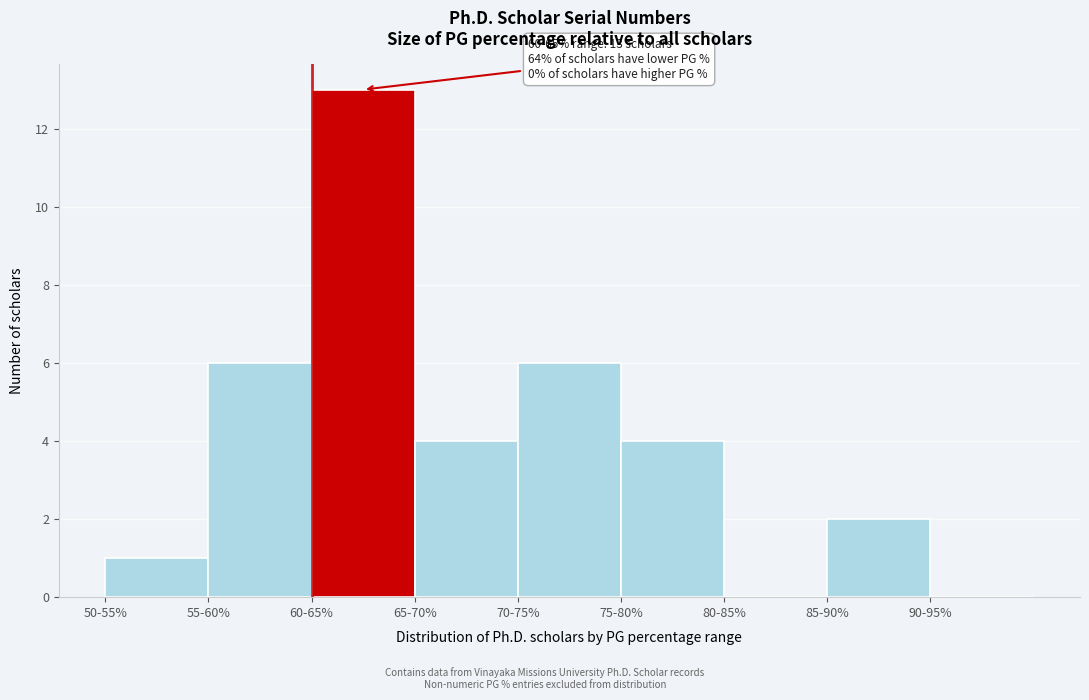

Reading right to left, list all the values displayed in this chart.

90-95%=0	85-90%=2	80-85%=0	75-80%=4	70-75%=6	65-70%=4	60-65%=13	55-60%=6	50-55%=1